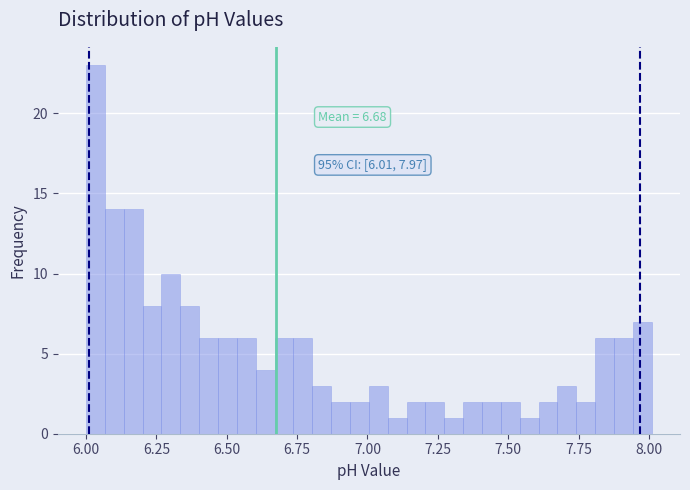

Around what value on the x-axis is the tallest bar? Give the approximate position of its centre, as read against the axis.

6.05